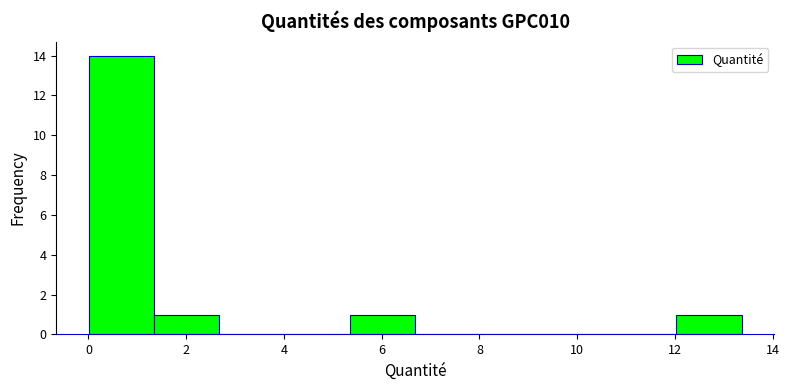

How tall is the bar that spans 0.0 to 1.4 on the x-axis? Neither the bar edges nor the heights are printed on the chart, so give them approximately, as read against the axes.

14